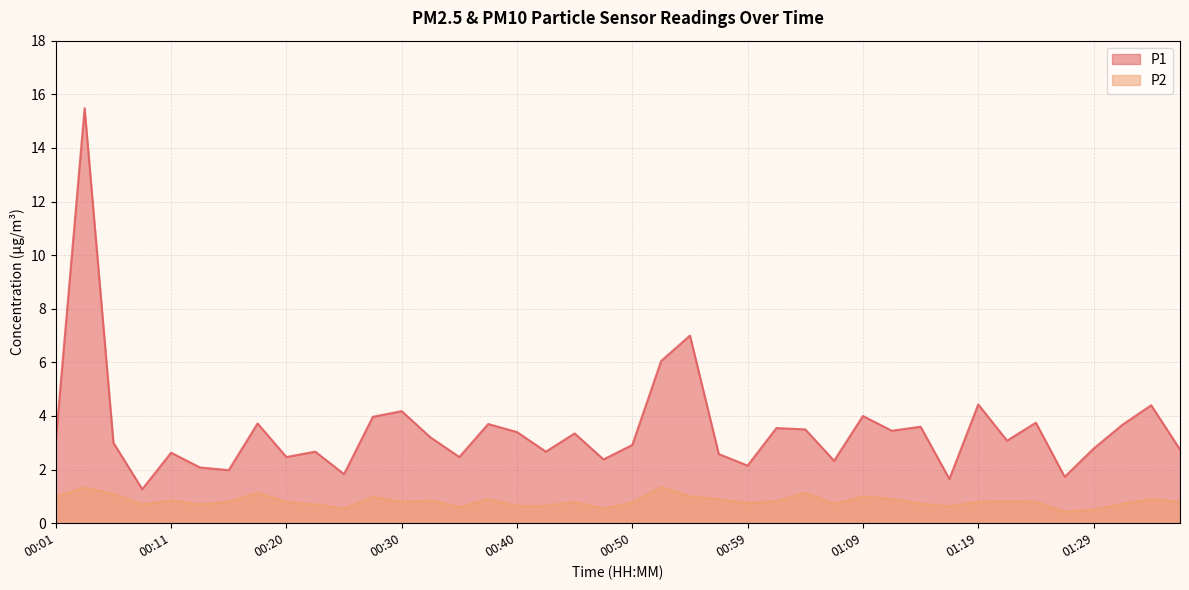

How many data points in P1 are above 3?

21